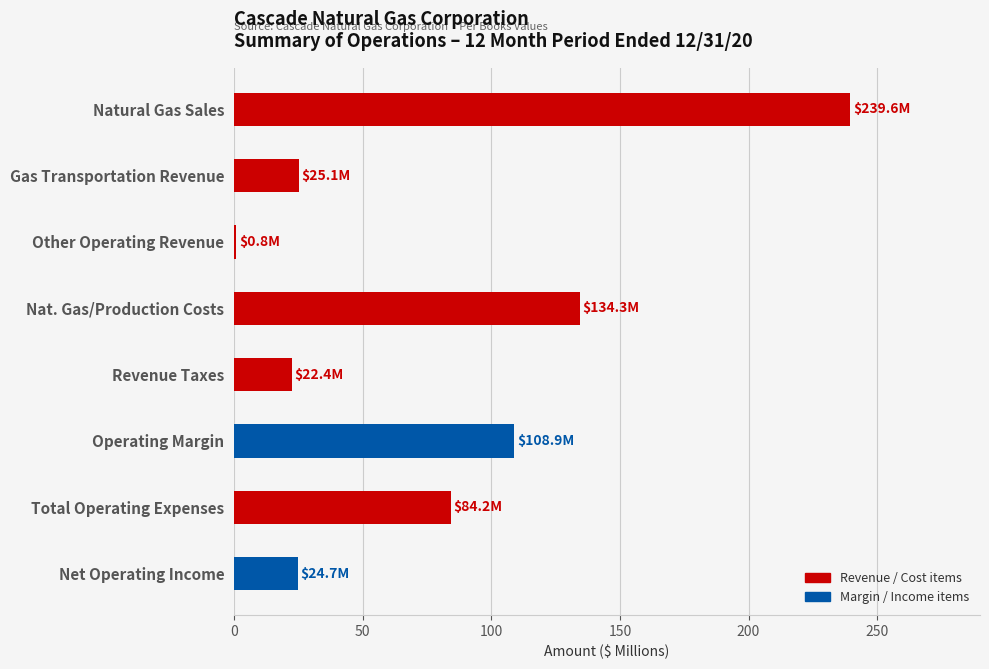

What is the average value?

79988028